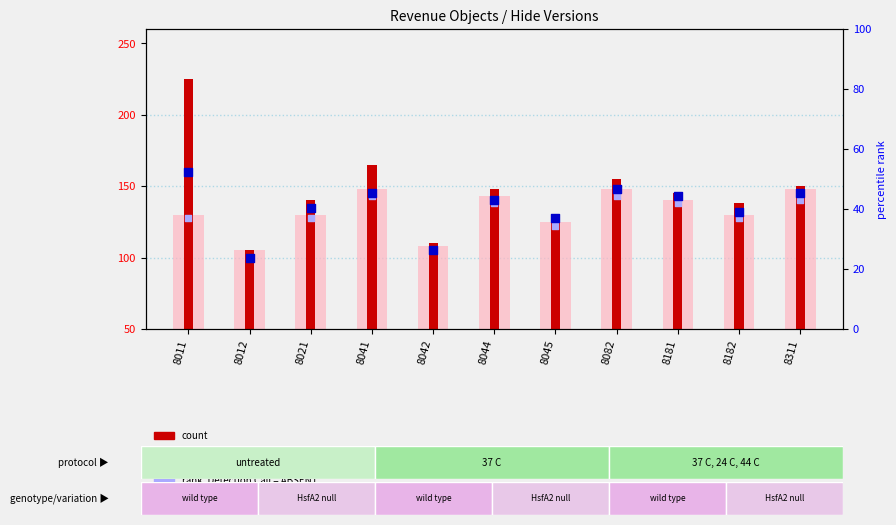

Which series reaches the maximum Y coordinate?

count